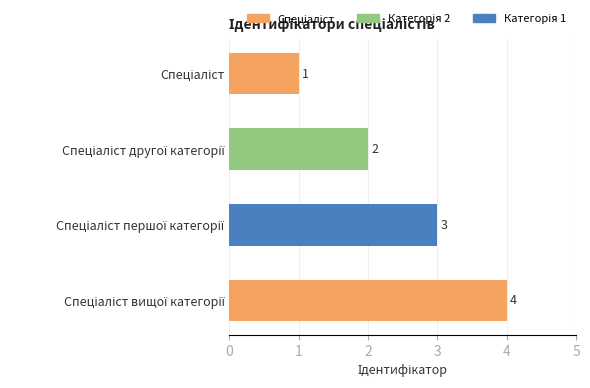

What is the value of the 1st bar from the top?

1